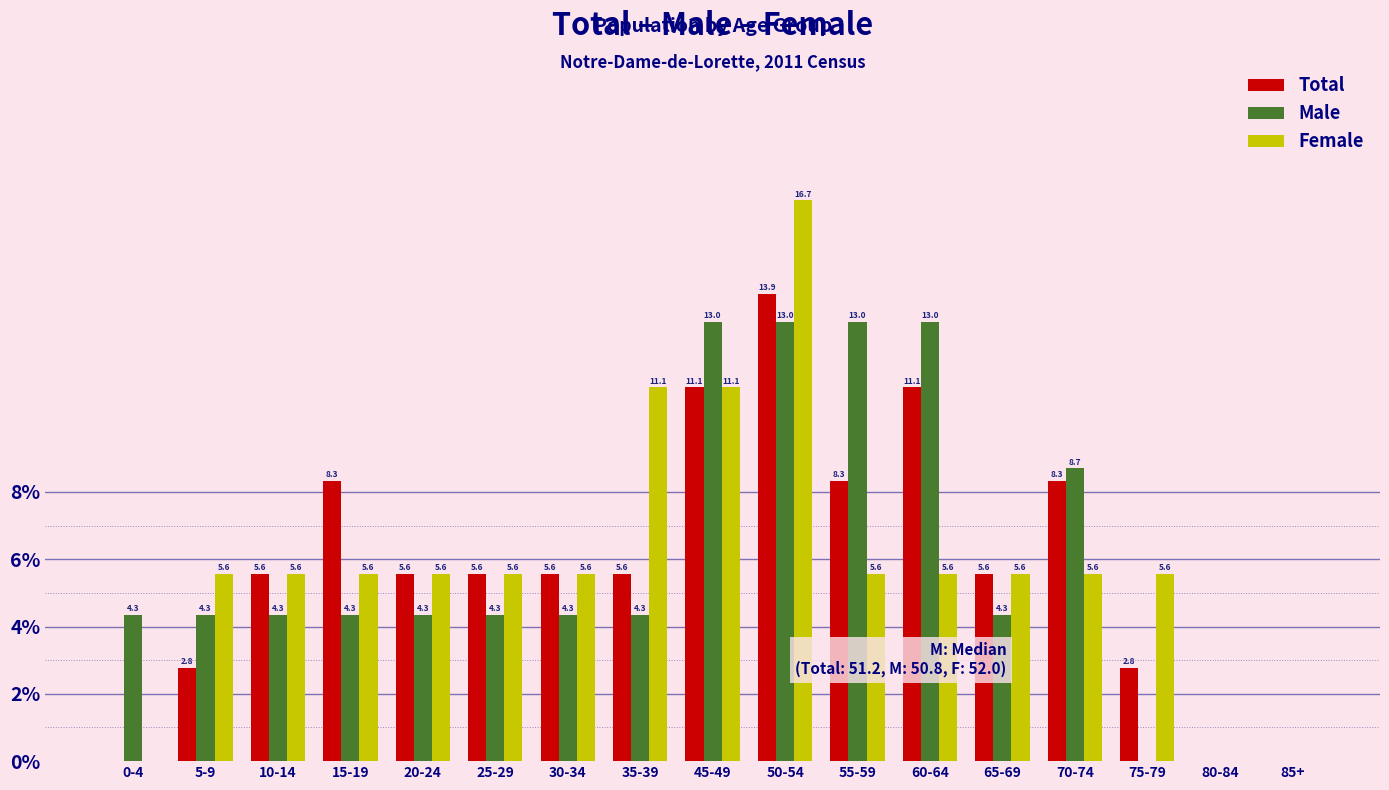

Reading left to right, what are all the values shown in this chart?

Total: 0-4=0.0	5-9=2.8	10-14=5.6	15-19=8.3	20-24=5.6	25-29=5.6	30-34=5.6	35-39=5.6	45-49=11.1	50-54=13.9	55-59=8.3	60-64=11.1	65-69=5.6	70-74=8.3	75-79=2.8	80-84=0.0	85+=0.0
Male: 0-4=4.3	5-9=4.3	10-14=4.3	15-19=4.3	20-24=4.3	25-29=4.3	30-34=4.3	35-39=4.3	45-49=13.0	50-54=13.0	55-59=13.0	60-64=13.0	65-69=4.3	70-74=8.7	75-79=0.0	80-84=0.0	85+=0.0
Female: 0-4=0.0	5-9=5.6	10-14=5.6	15-19=5.6	20-24=5.6	25-29=5.6	30-34=5.6	35-39=11.1	45-49=11.1	50-54=16.7	55-59=5.6	60-64=5.6	65-69=5.6	70-74=5.6	75-79=5.6	80-84=0.0	85+=0.0